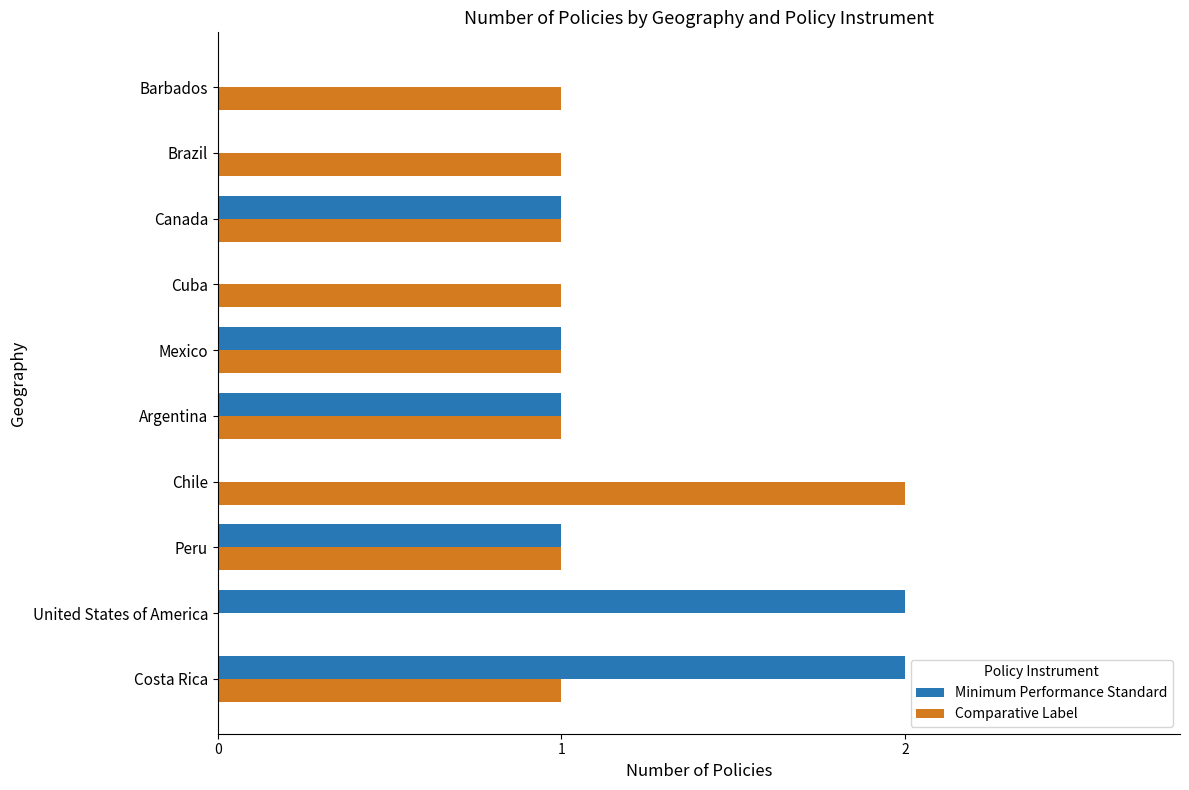

The value of Comparative Label at Cuba is 1. True or false?

True